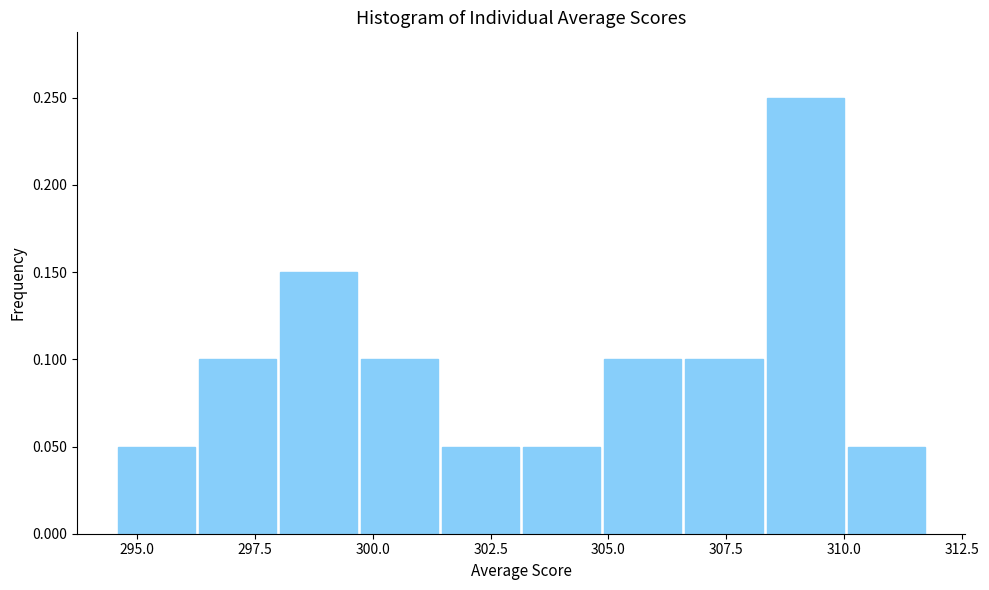

Around what value on the x-axis is the tallest bar? Give the approximate position of its centre, as read against the axis.

309.0